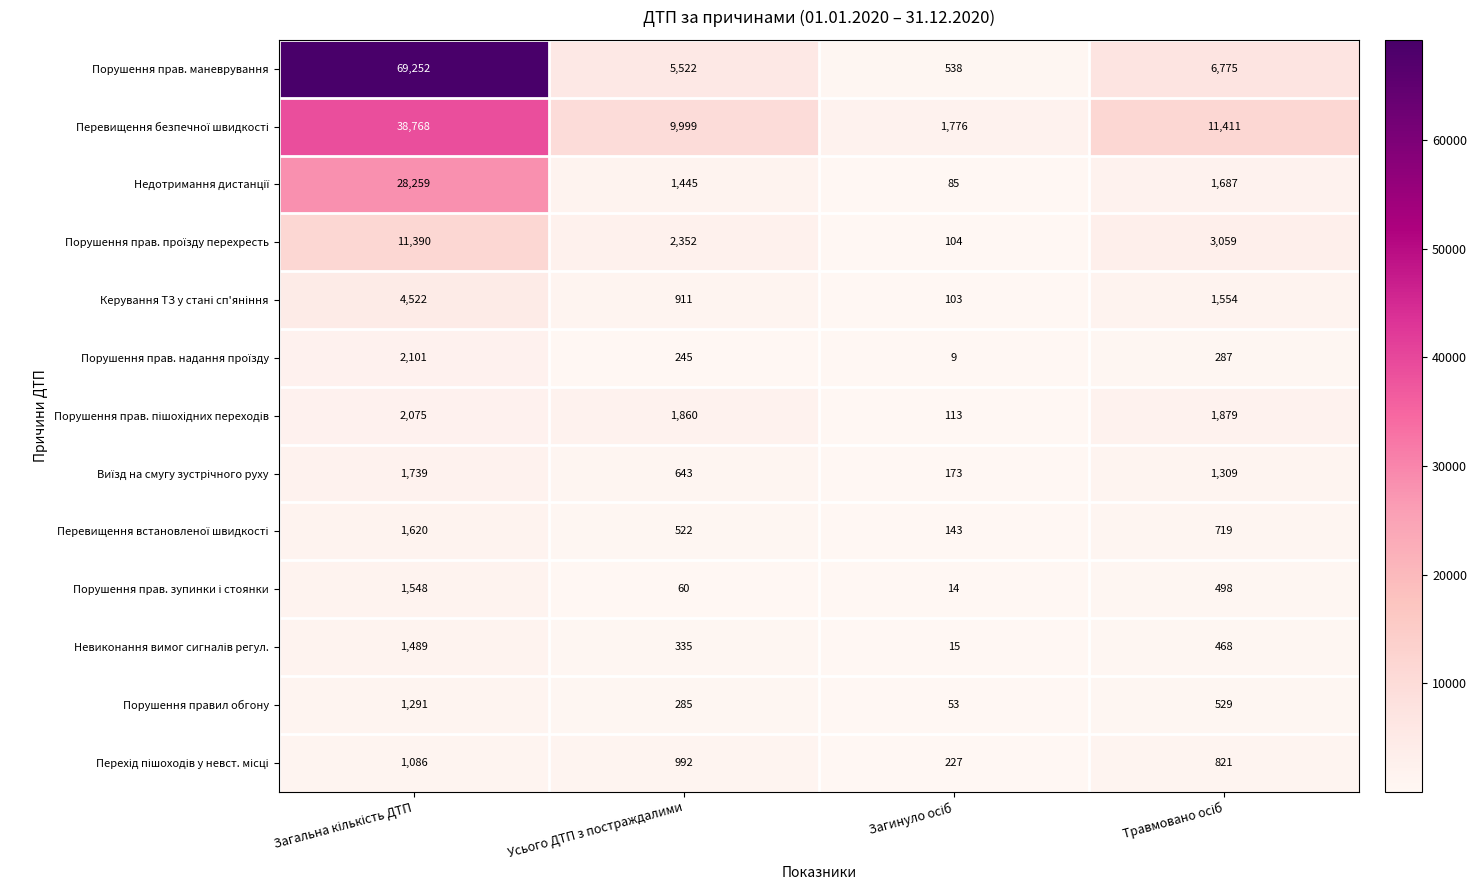

Which series has the largest range (max minus min)?

Порушення прав. маневрування